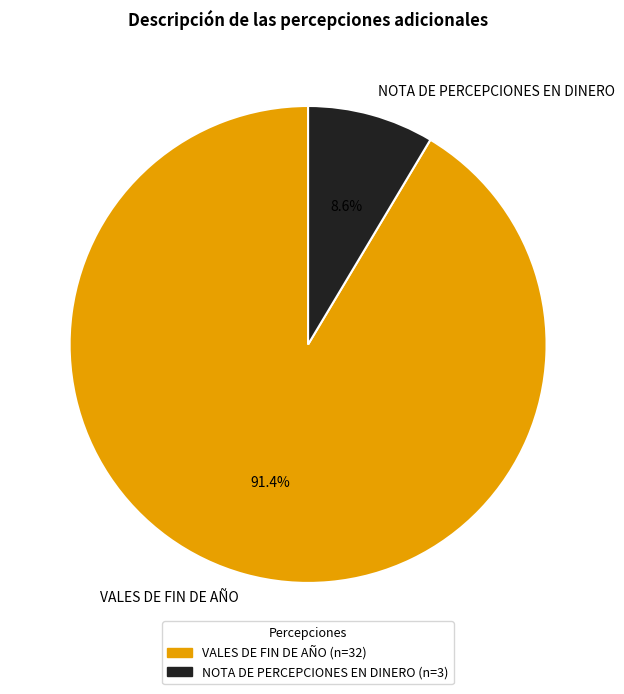

Count the number of slices in the pie.

2